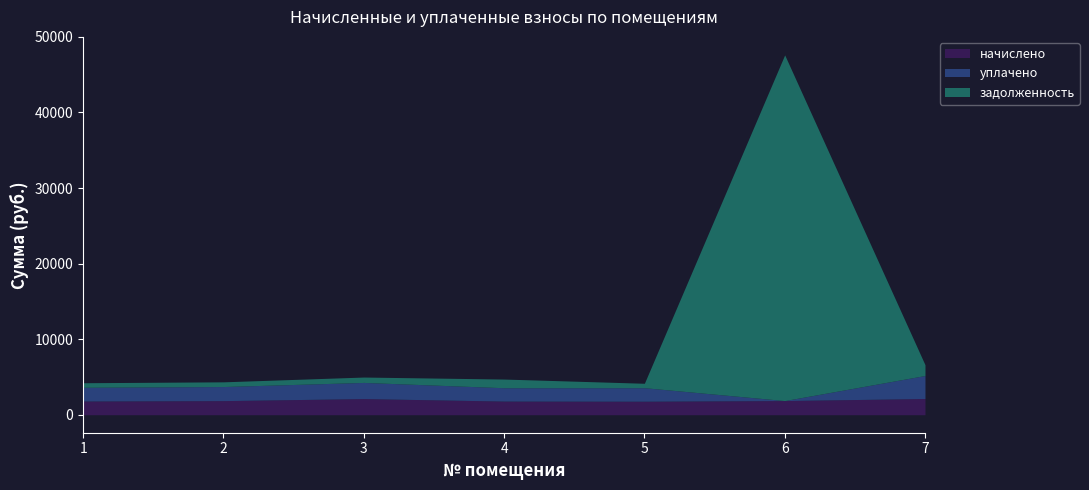

The начислено series shows 1789.0 at 5. True or false?

True